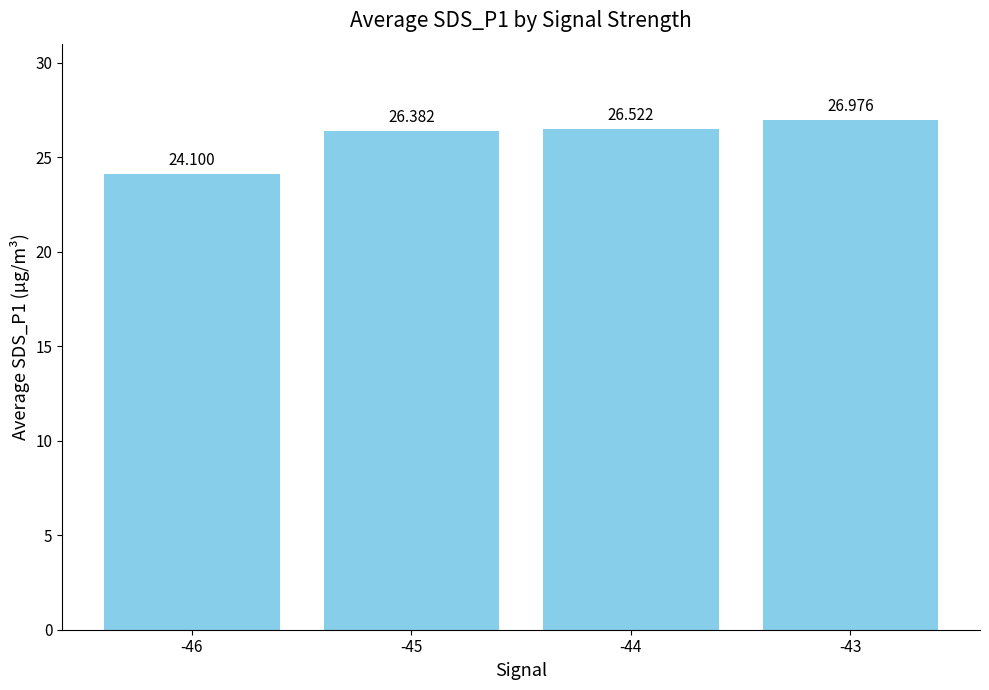

Which has a higher value, -46 or -44?

-44